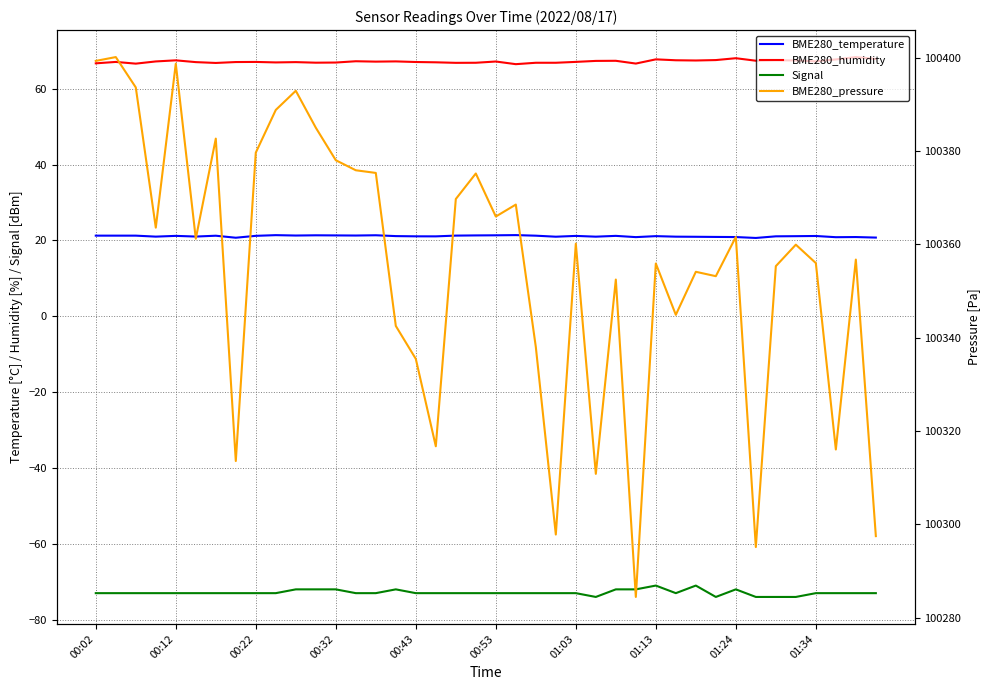

Reading right to left, extract all data points from this chart.

BME280_temperature: 20.8	20.9	20.9	21.2	21.1	21.1	20.7	20.9	20.9	21.0	21.0	21.1	20.9	21.2	21.0	21.2	21.0	21.3	21.4	21.4	21.3	21.3	21.1	21.1	21.2	21.4	21.3	21.3	21.4	21.3	21.4	21.2	20.7	21.3	21.0	21.2	21.0	21.3	21.3	21.3
BME280_humidity: 67.9	68.4	67.8	67.2	67.5	67.5	67.4	68.1	67.6	67.5	67.5	67.8	66.7	67.4	67.4	67.1	66.9	66.9	66.5	67.2	66.9	66.8	67.0	67.1	67.2	67.2	67.3	66.9	66.9	67.0	67.0	67.1	67.1	66.8	67.0	67.5	67.2	66.6	67.1	66.7
Signal: -73.0	-73.0	-73.0	-73.0	-74.0	-74.0	-74.0	-72.0	-74.0	-71.0	-73.0	-71.0	-72.0	-72.0	-74.0	-73.0	-73.0	-73.0	-73.0	-73.0	-73.0	-73.0	-73.0	-73.0	-72.0	-73.0	-73.0	-72.0	-72.0	-72.0	-73.0	-73.0	-73.0	-73.0	-73.0	-73.0	-73.0	-73.0	-73.0	-73.0
BME280_pressure: 100297.5	100356.8	100316.1	100356.0	100359.9	100355.3	100295.2	100361.6	100353.2	100354.1	100344.9	100355.9	100284.5	100352.5	100310.8	100360.2	100297.8	100338.0	100368.5	100366.0	100375.2	100369.7	100316.8	100335.5	100342.5	100375.3	100375.9	100378.0	100385.0	100392.9	100388.8	100379.7	100313.6	100382.7	100361.2	100398.7	100363.6	100393.6	100400.1	100399.3